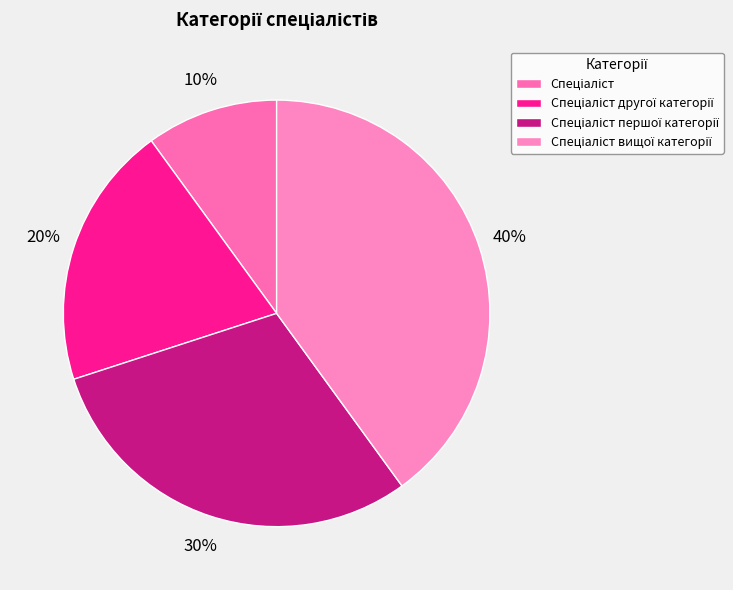

What percentage is NOT represented by Спеціаліст вищої категорії?

60.0%